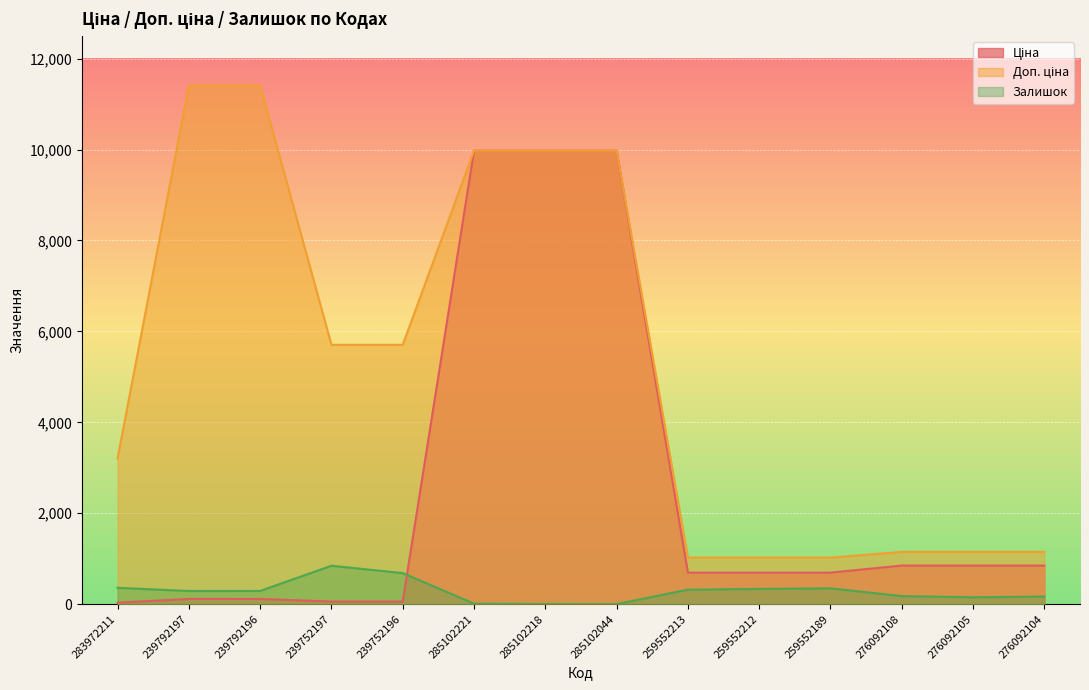

How many data points in Залишок are less than 290?

7